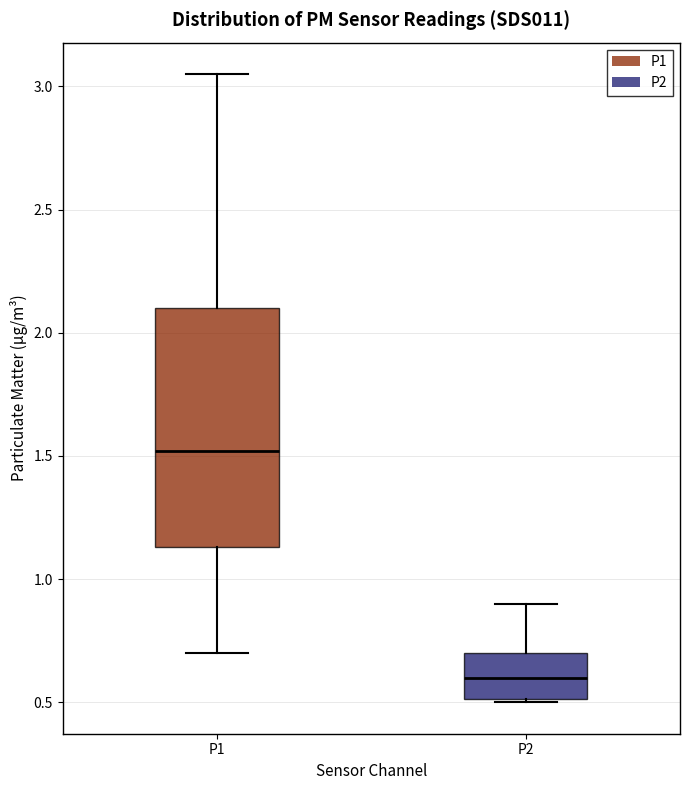

Where does the upper whisker of the box for P2 end on the y-axis? The values are not printed on the chart, so give them approximately, as read against the axis.

0.90